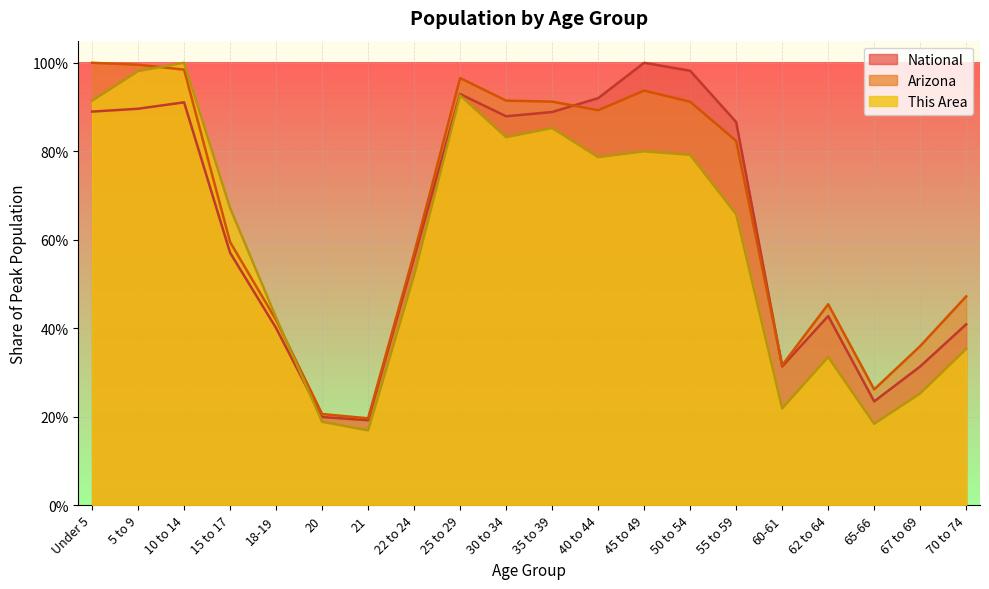

At 70 to 74, list the series in order from largest to smallest.

Arizona, National, This Area